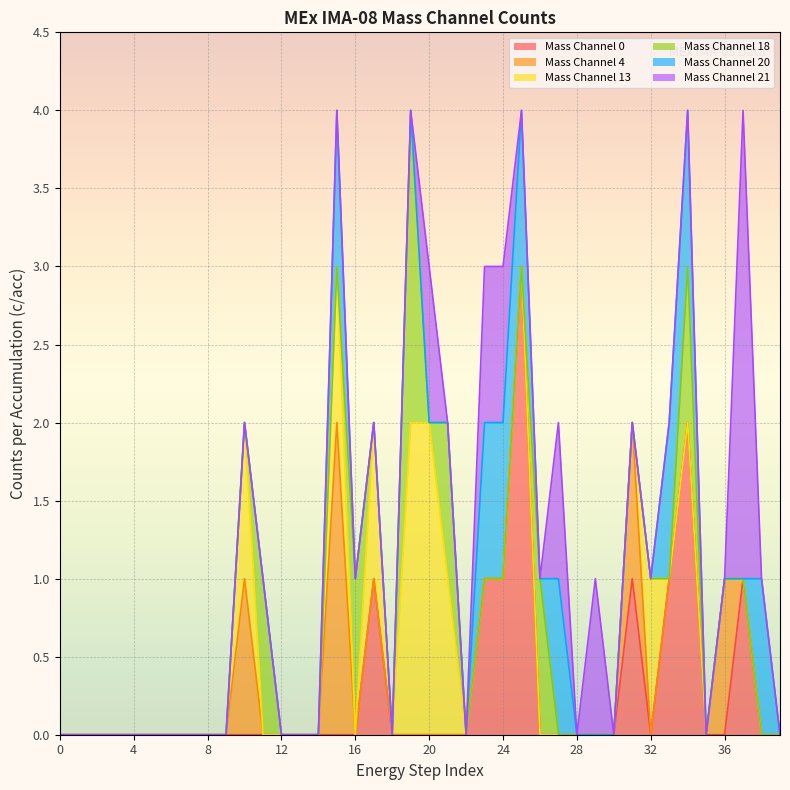

What are all the series names shown in the legend?

Mass Channel 0, Mass Channel 4, Mass Channel 13, Mass Channel 18, Mass Channel 20, Mass Channel 21